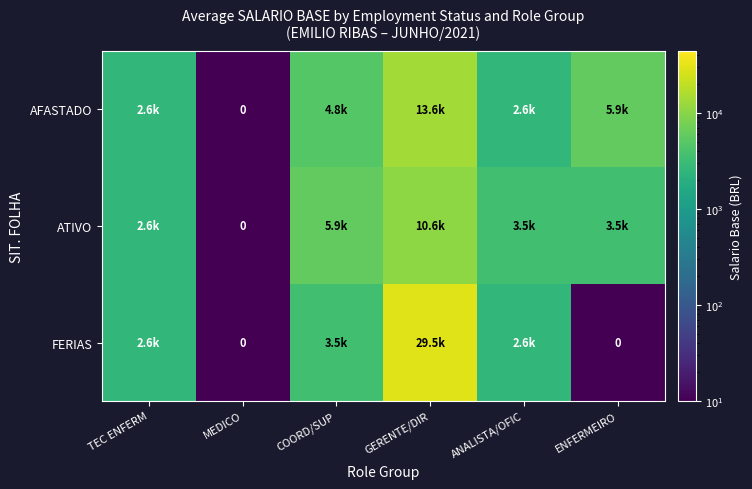

At which label does AFASTADO first exceed 4822?

COORD/SUP